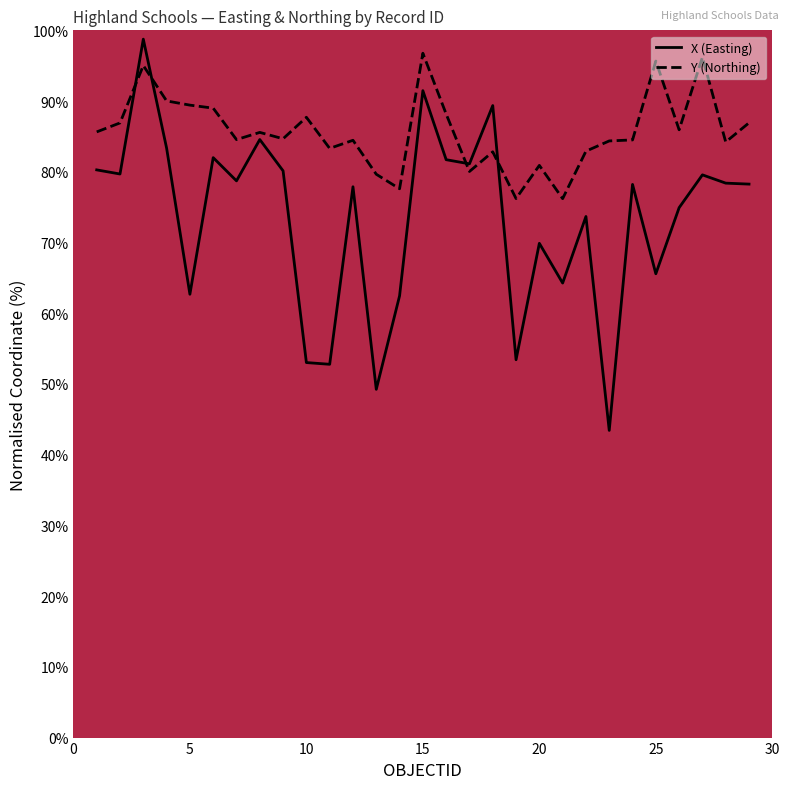

Which series has the largest range (max minus min)?

X (Easting)